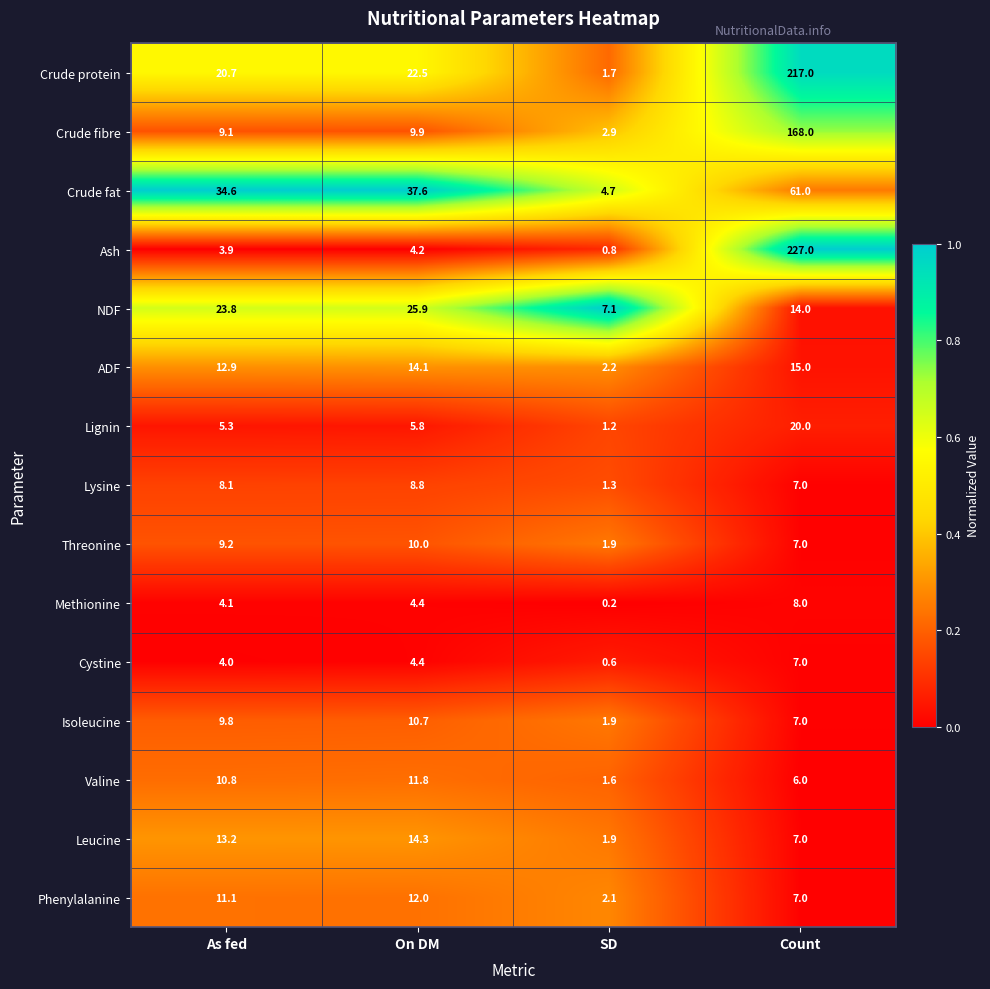

At which label does Crude protein reach its peak?

Count